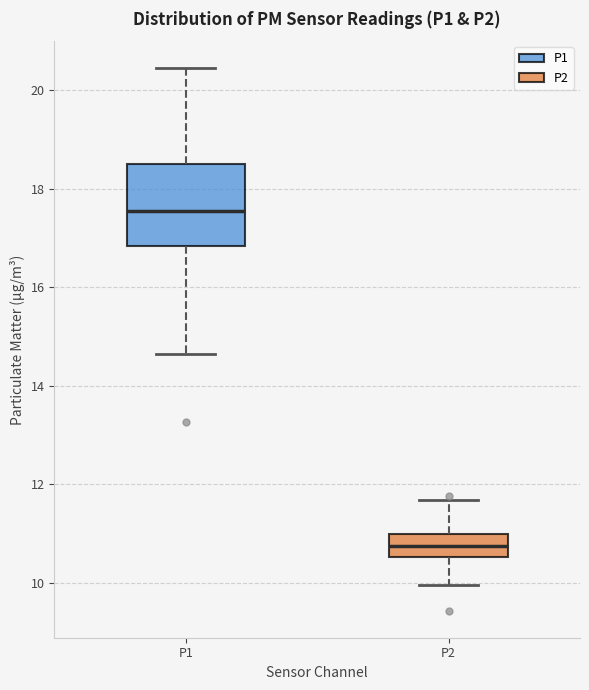

Reading left to right, transcribe this box plot: for each box, give where its median line is, the range the box spans, and where its two whiskers end, as read against the y-axis. The values are not printed on the chart, so give them approximately, as read against the axis.

P1: median 17.6, box 16.8 to 18.6, whiskers 14.6 to 20.4
P2: median 10.8, box 10.6 to 11.0, whiskers 10.0 to 11.6